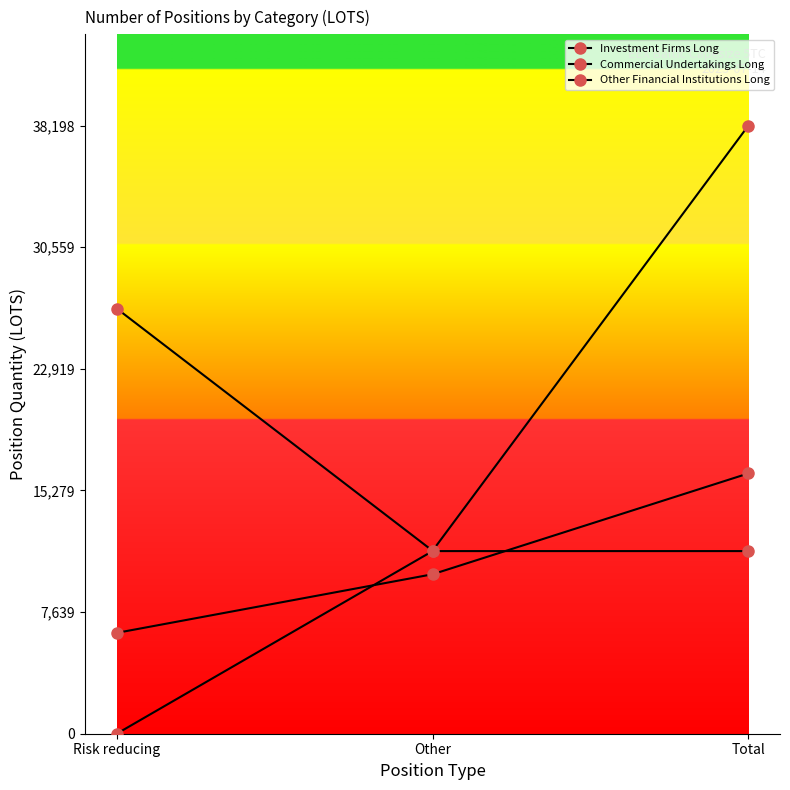

The value of Investment Firms Long at Risk reducing is 6334.3. True or false?

True